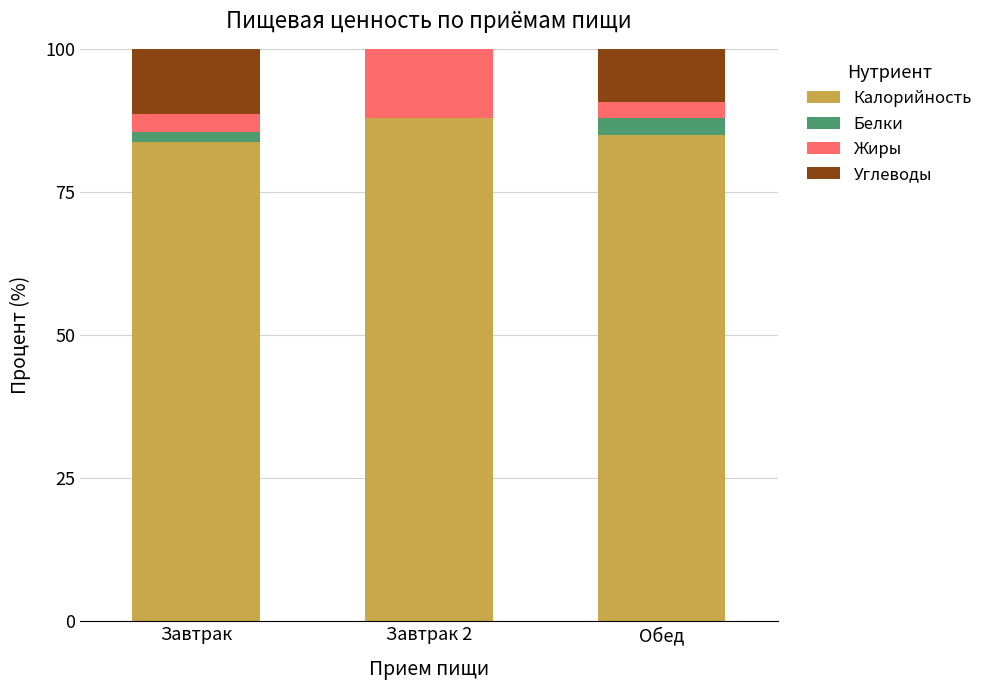

What is the total value across all series at Обед?

100.0